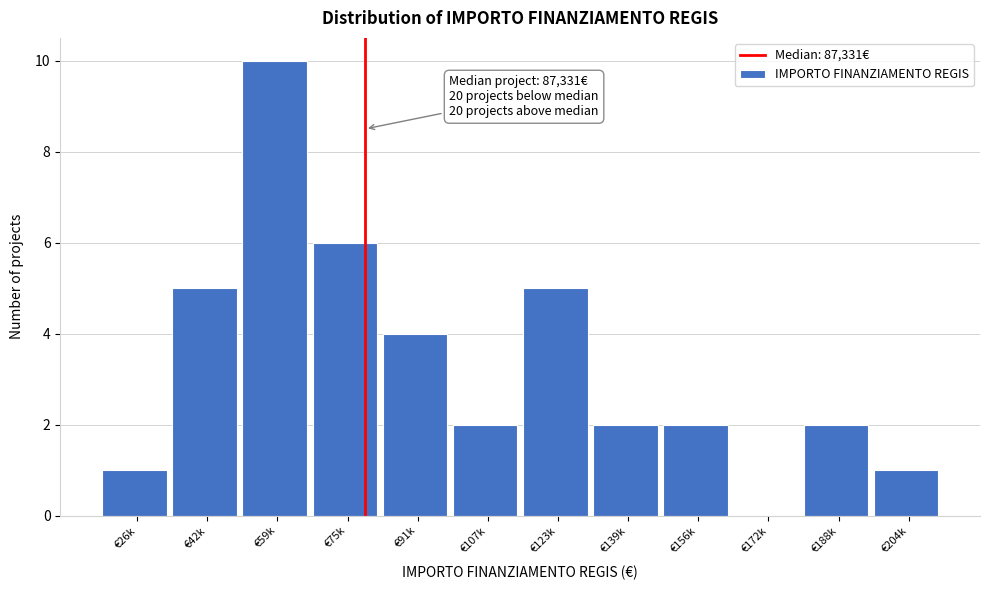

Reading left to right, what are all the values shown in this chart?

€26k=1	€42k=5	€59k=10	€75k=6	€91k=4	€107k=2	€123k=5	€139k=2	€156k=2	€172k=0	€188k=2	€204k=1